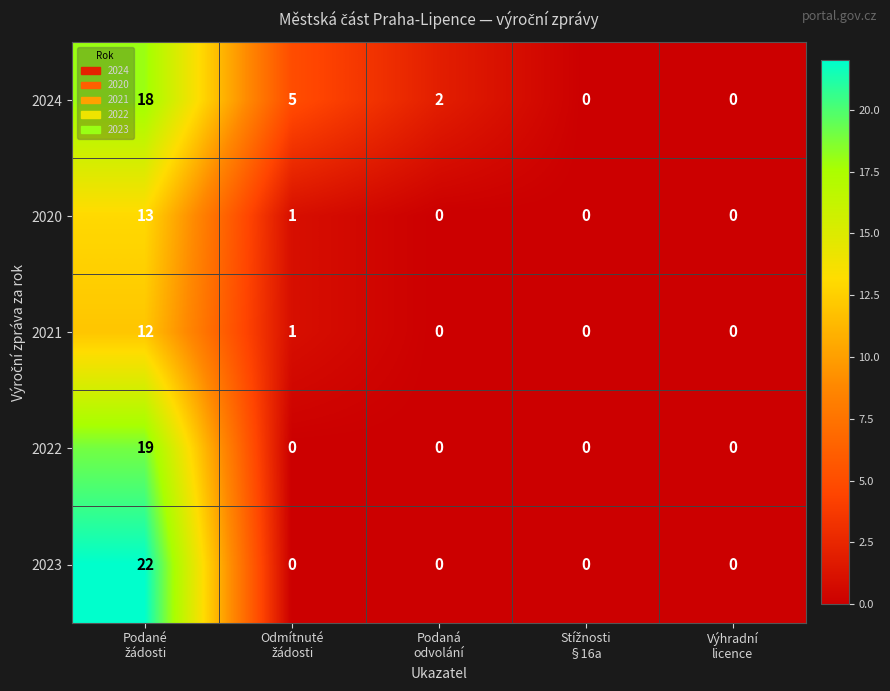

What is the difference between the second highest and second lowest values in the 2024 series?

5